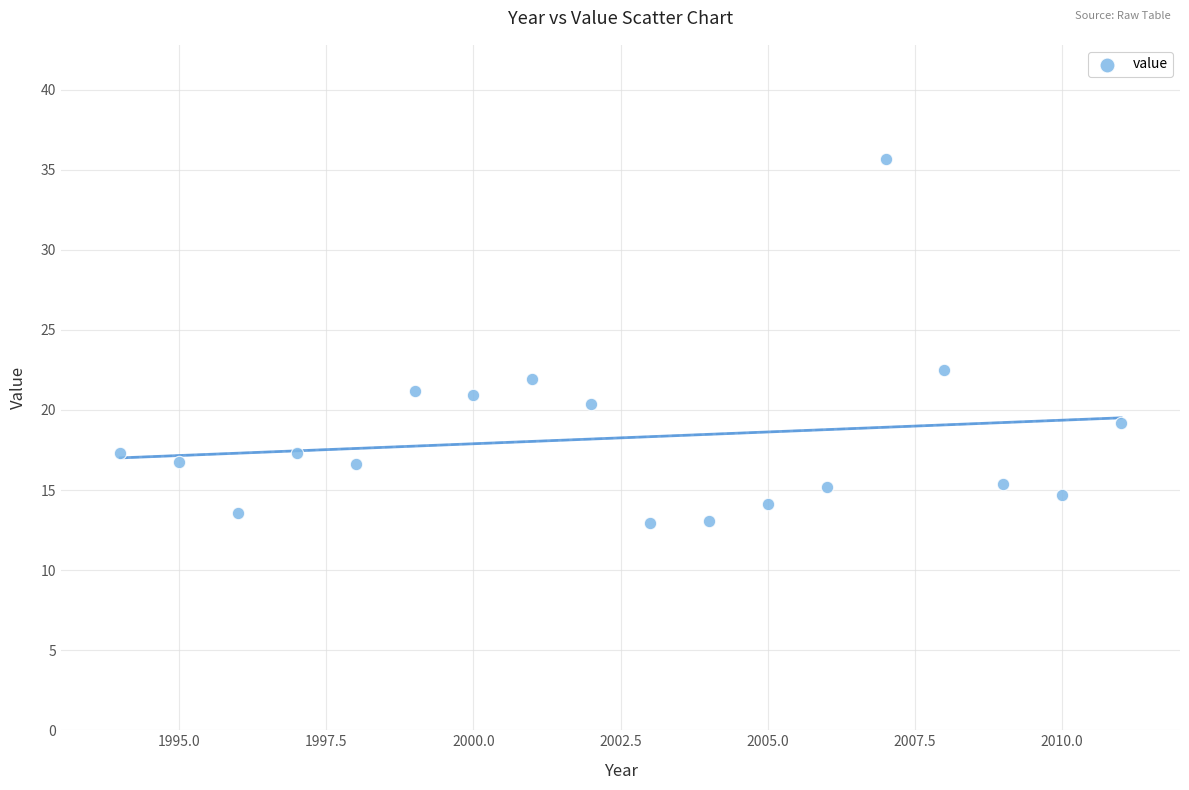

What is the range of X values (max minus min)?

17.0